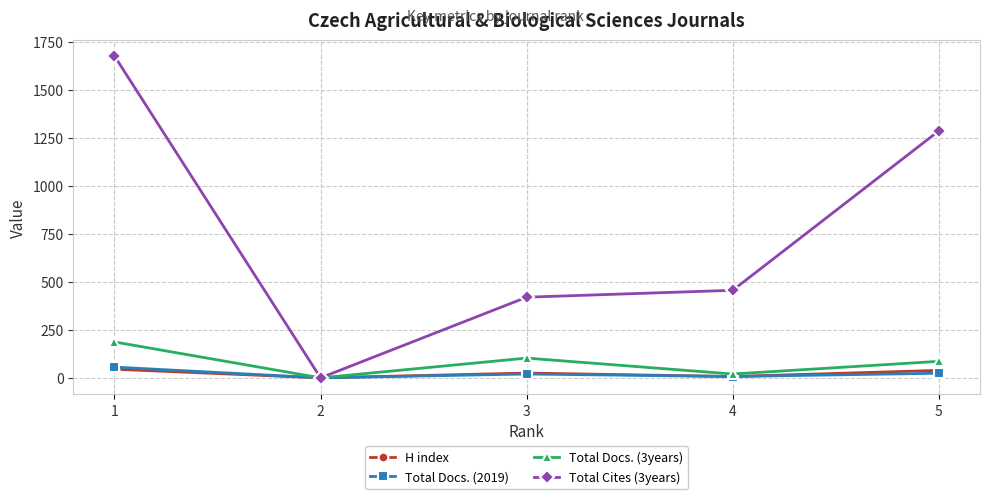

Which series has the widest spread of values?

Total Cites (3years)